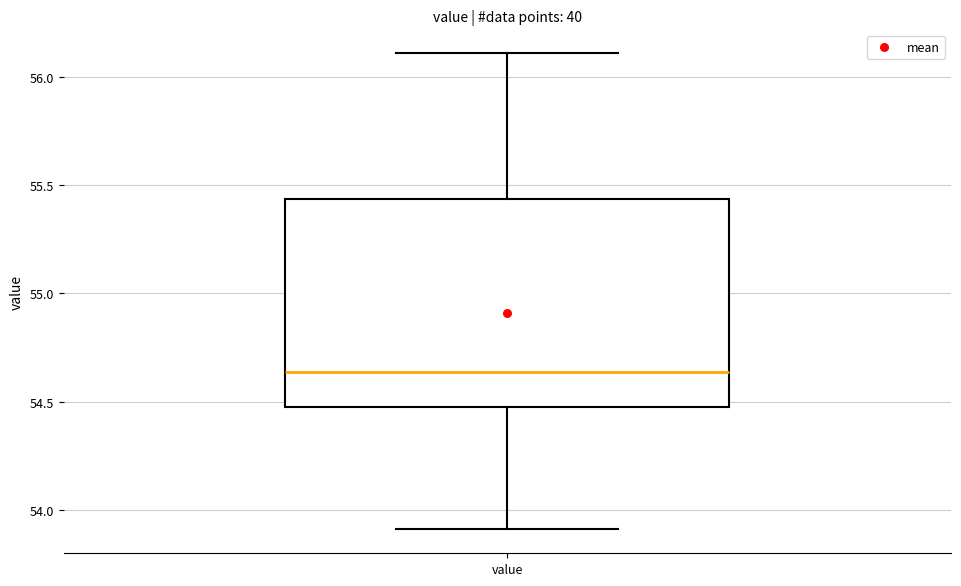

Where is the lower edge of the box for value on the y-axis? The values are not printed on the chart, so give them approximately, as read against the axis.

54.50